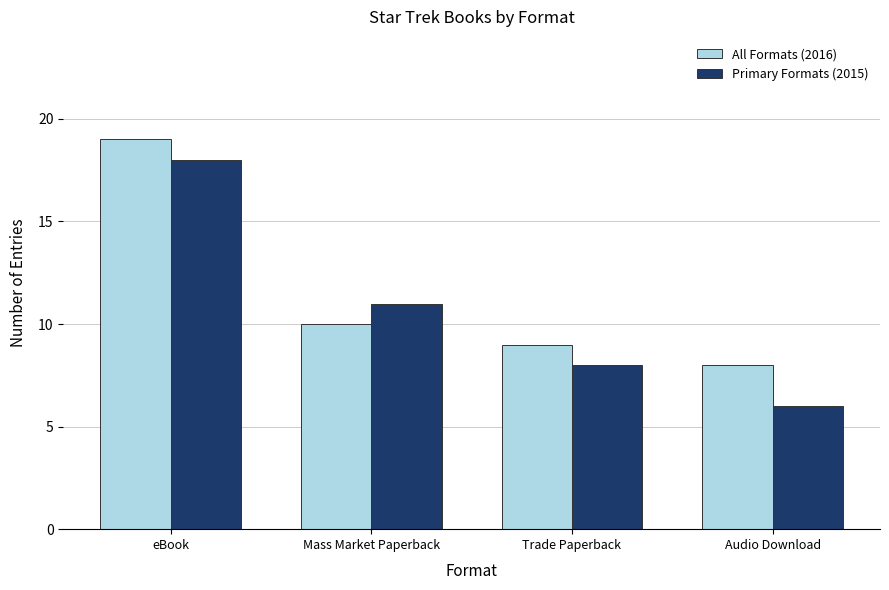

The value of Primary Formats (2015) at eBook is 26. True or false?

False